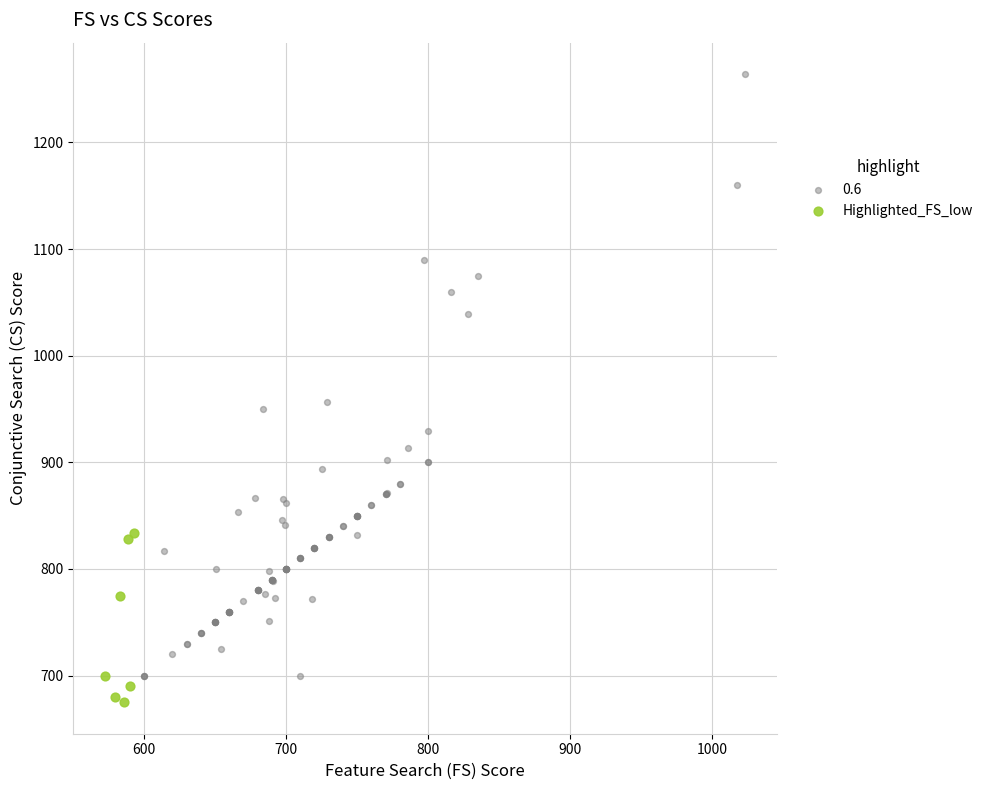

Which series contains the highest Y value?

0.6